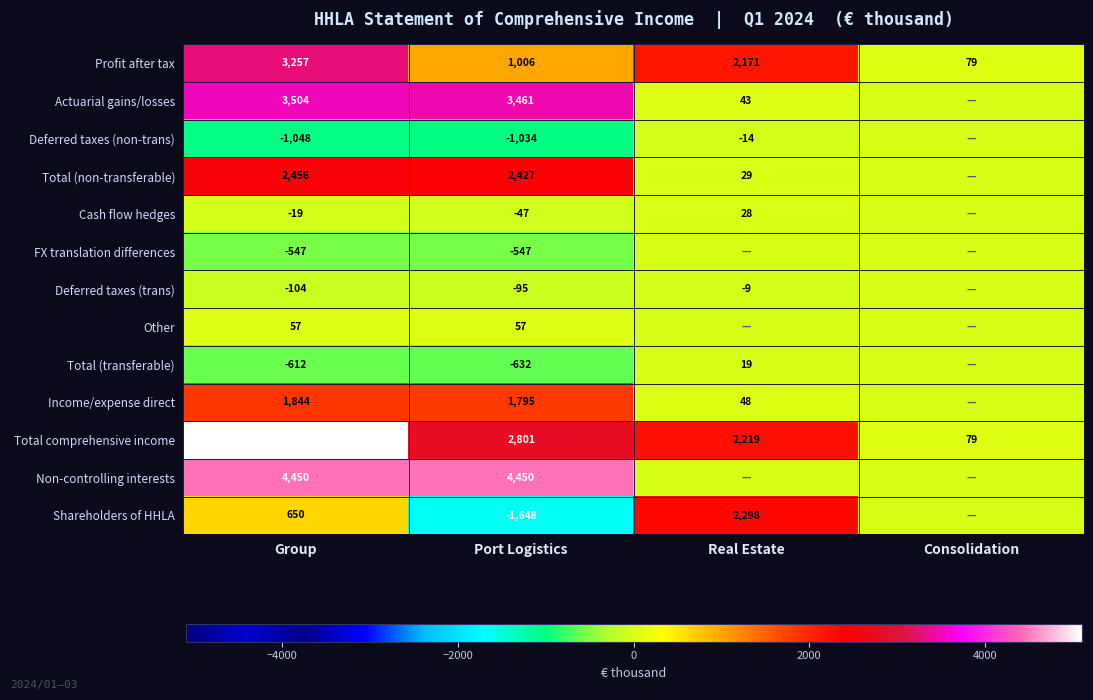

What is the lowest value of the Profit after tax series?

79